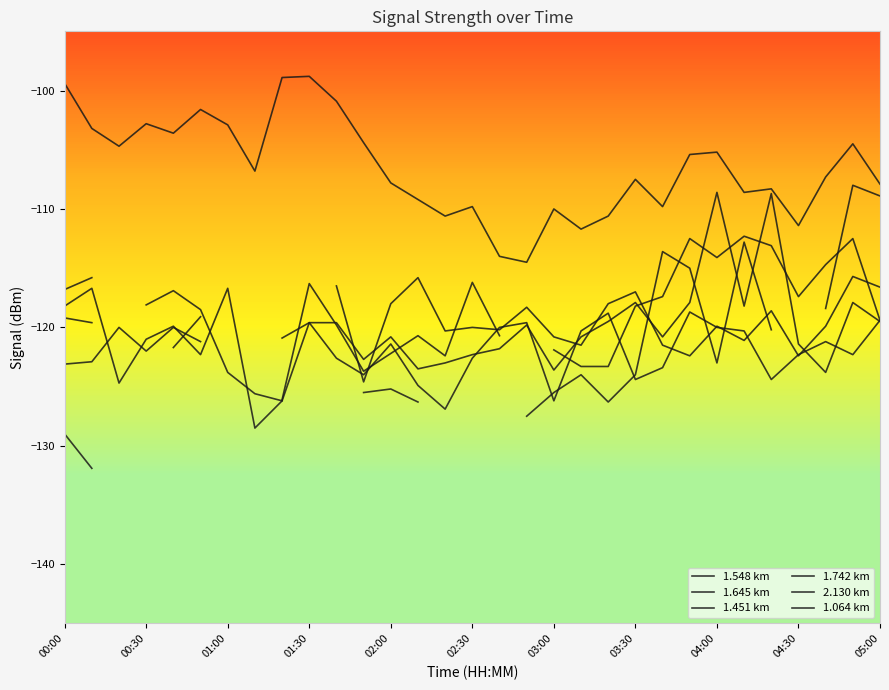

Where does the 1.742 km series first go above -120?

01:30